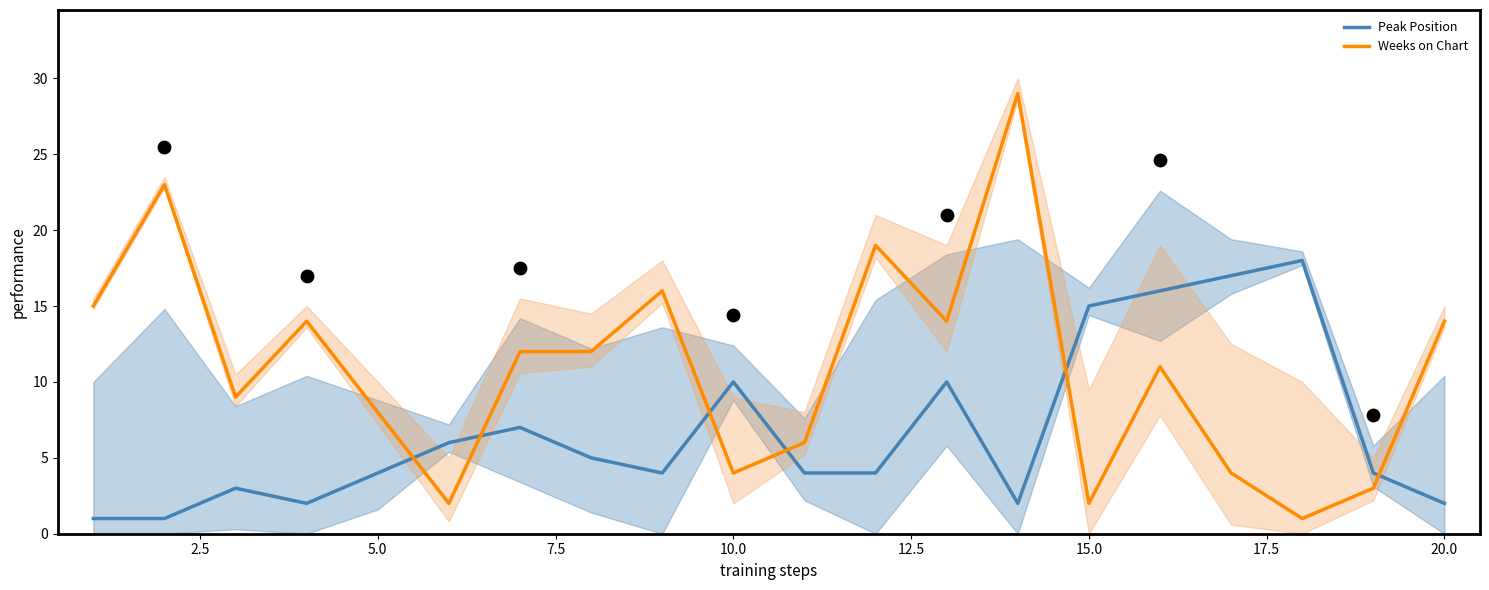

Which series has the largest Y range (max minus min)?

Weeks on Chart